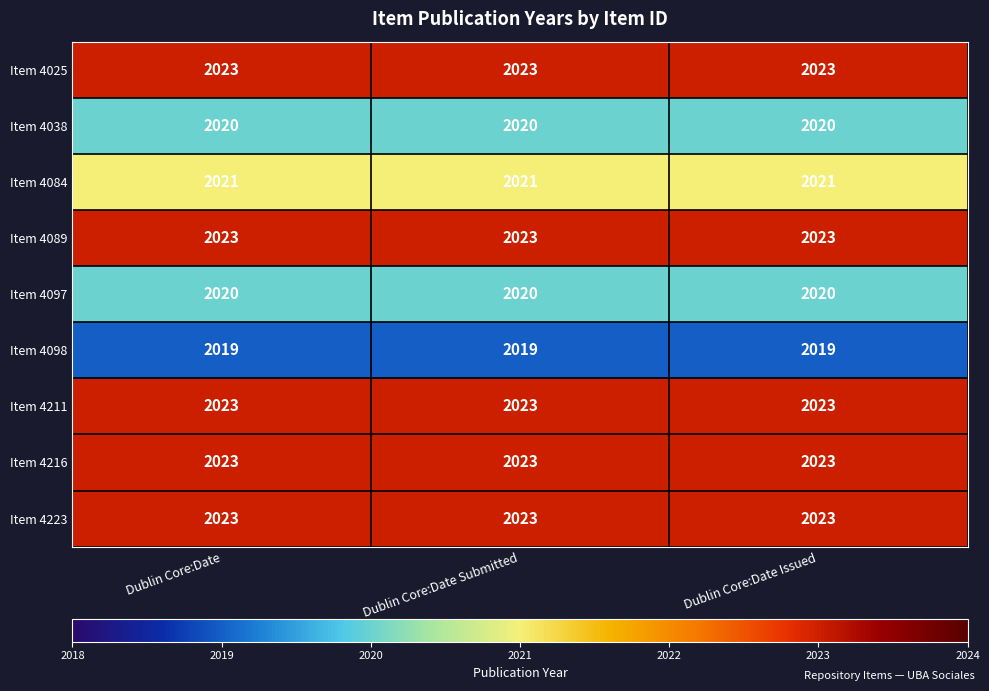

What is the difference between the highest and lowest values at Dublin Core:Date Issued?

4